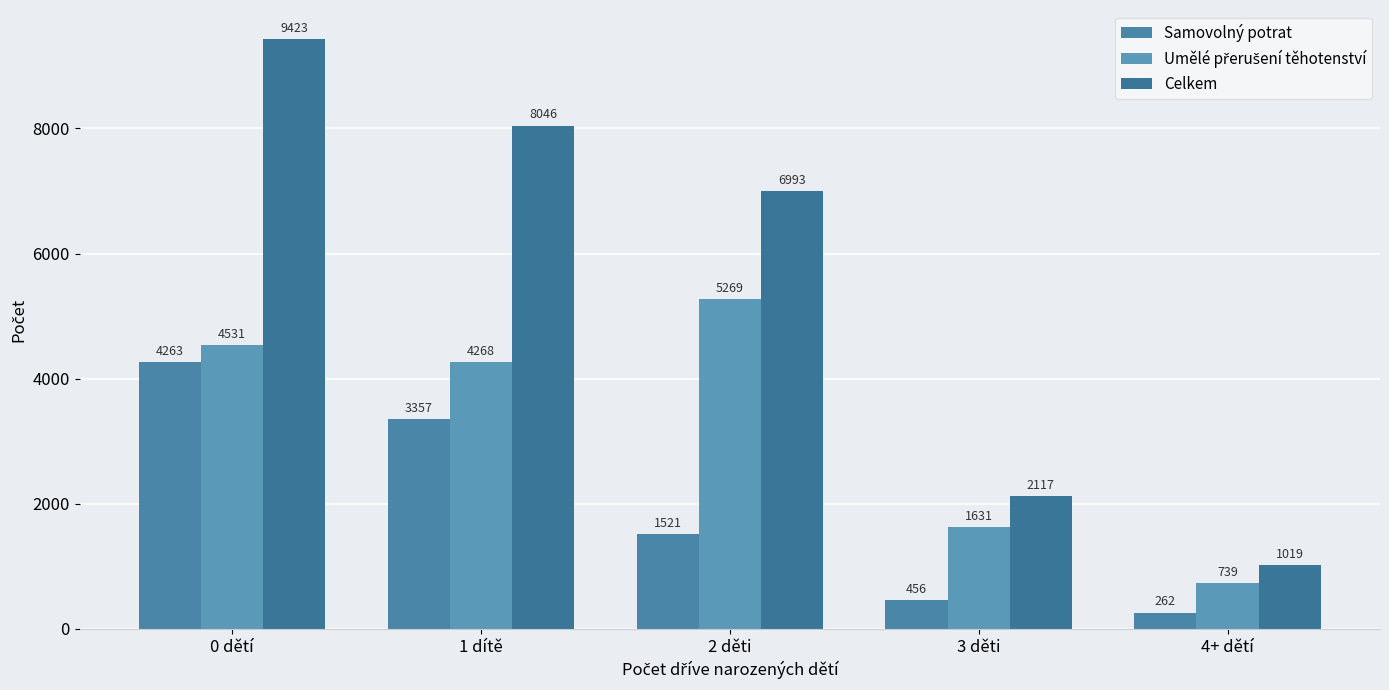

Between 1 dítě and 3 děti, which series saw the biggest shift?

Celkem